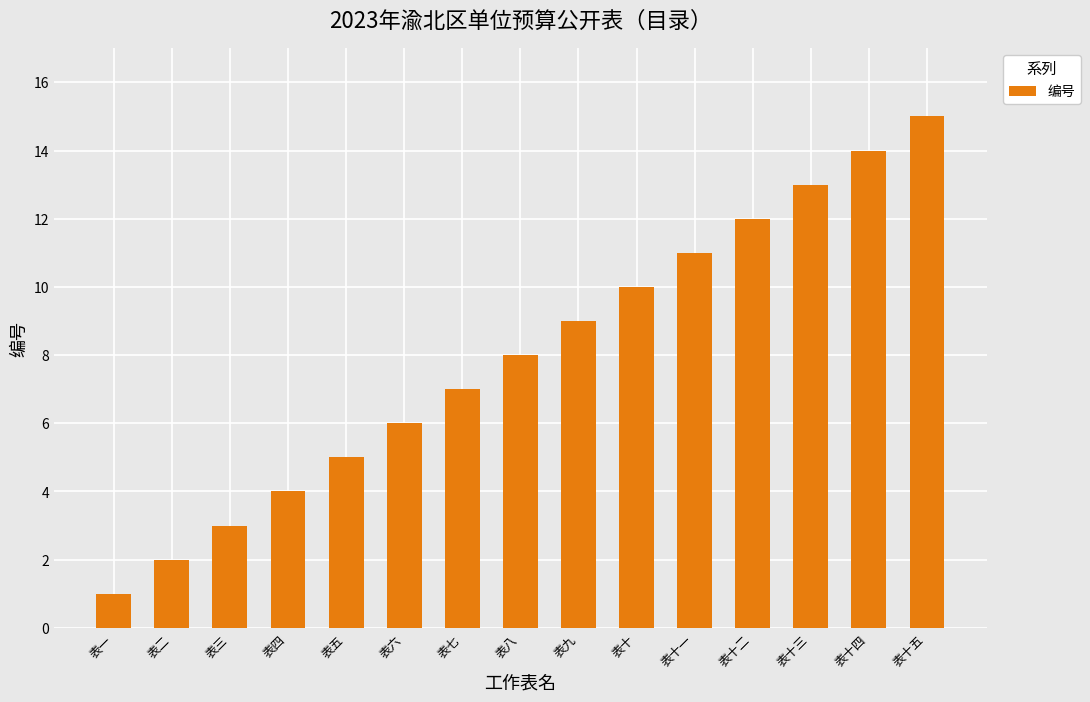

True or false: the data shows 15 at 表十一.

False